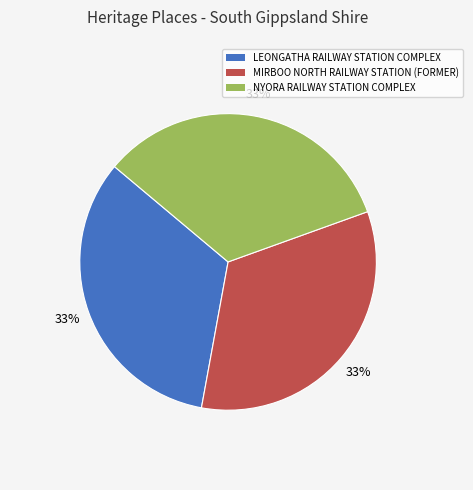

What is the ratio of the value at LEONGATHA RAILWAY STATION COMPLEX to the value at NYORA RAILWAY STATION COMPLEX?

1.0